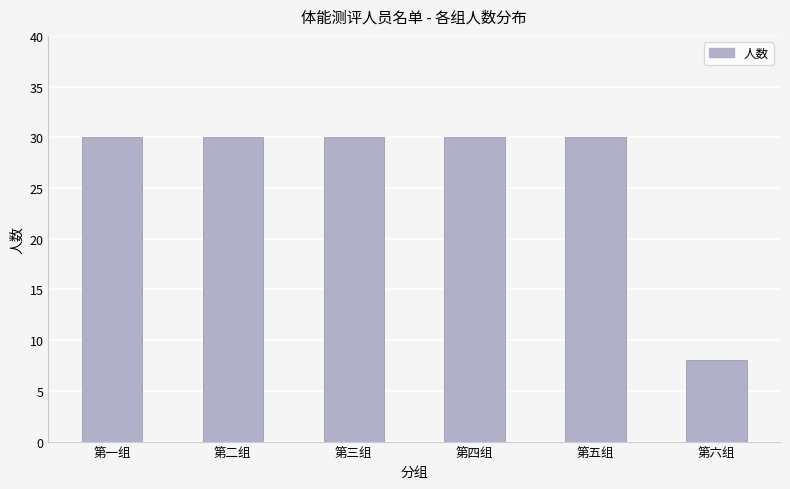

Which has a higher value, 第三组 or 第六组?

第三组